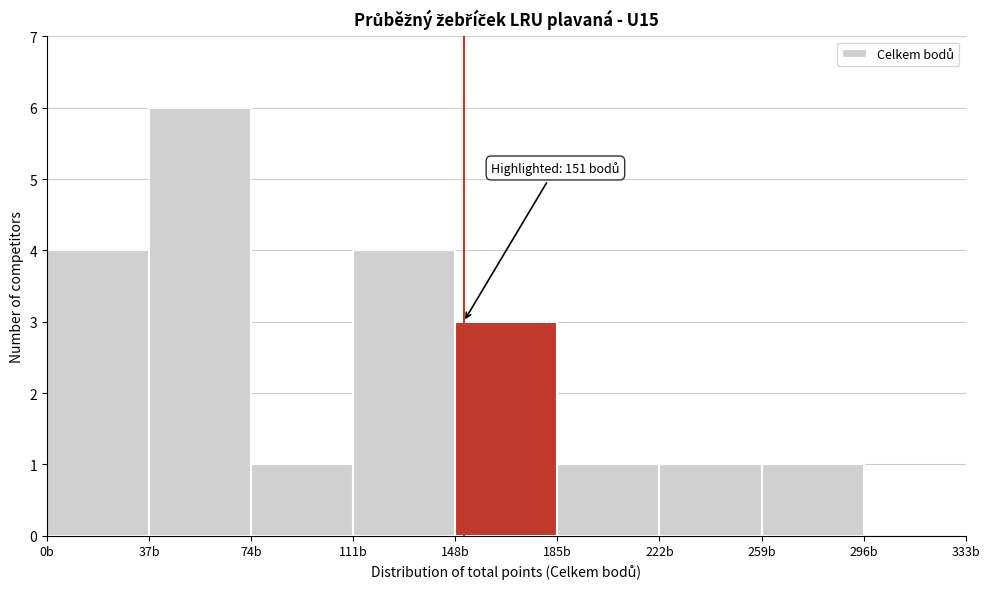

Over which range of the x-axis is the bar tallest?

37 to 74